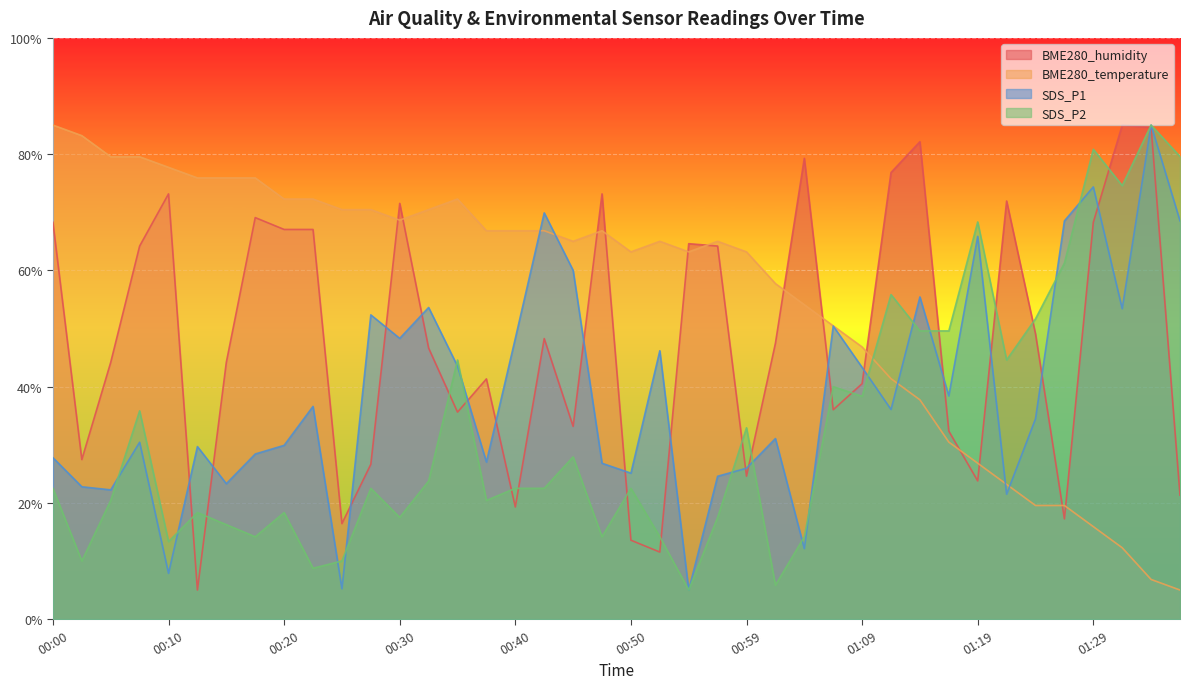

What position from the left is 01:07?

28